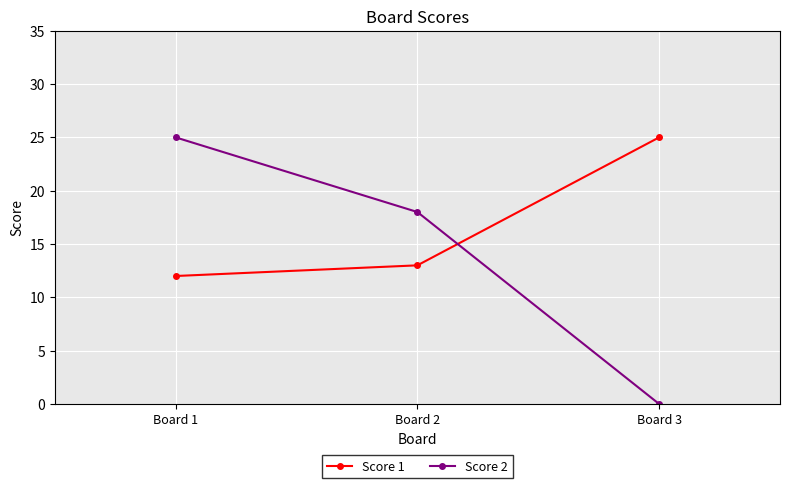

What is the difference between the highest and lowest values at Board 1?

13